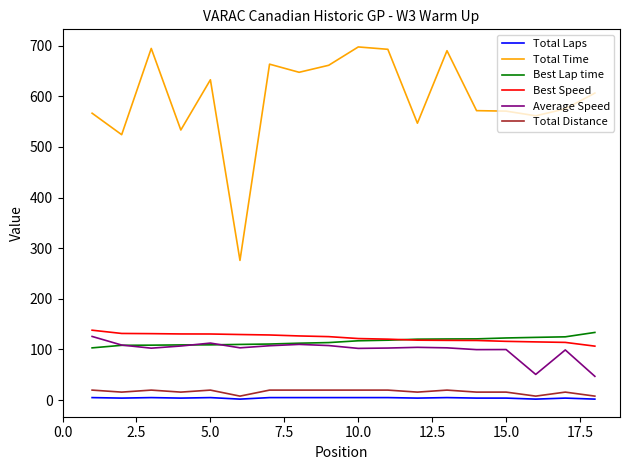

True or false: Average Speed has more than 2 points higher than both neighbors.

True